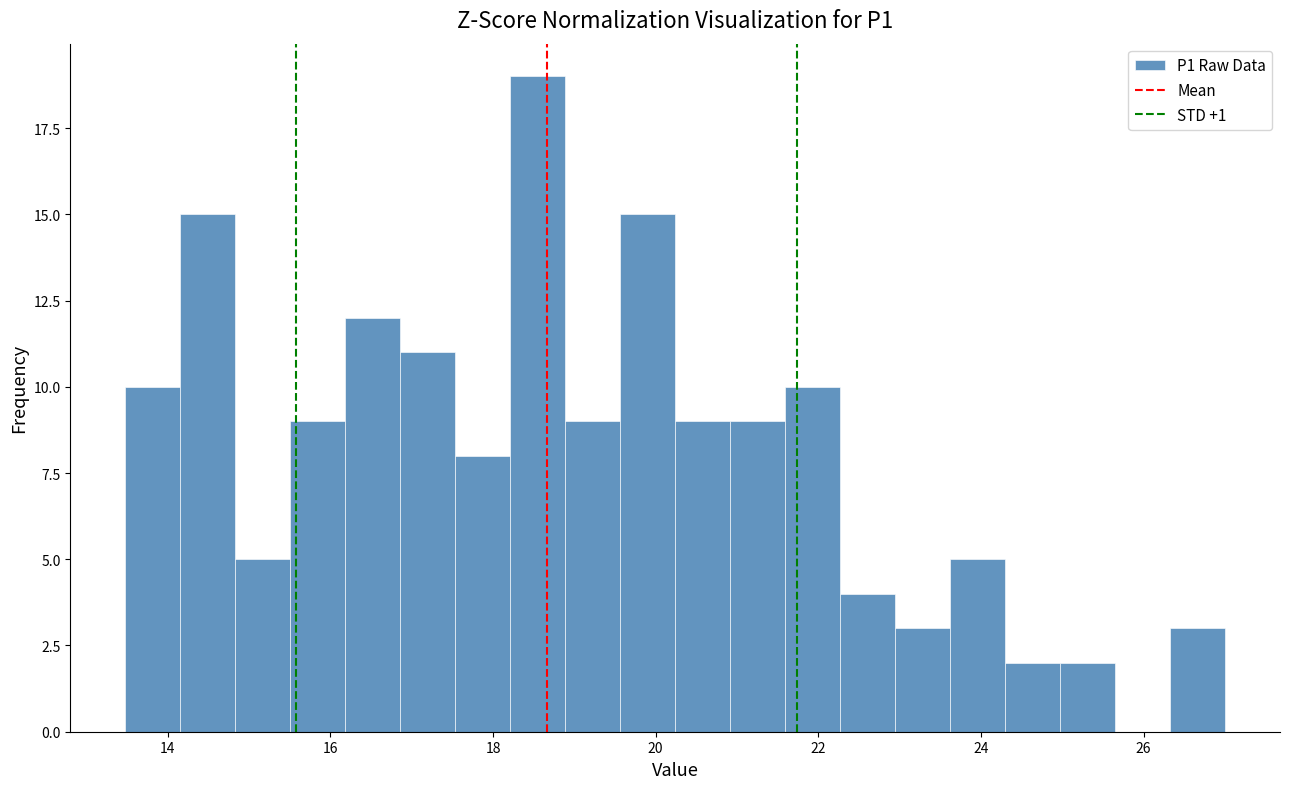

Read against the x-axis, roughly where is the centre of the tallest bar?

18.6